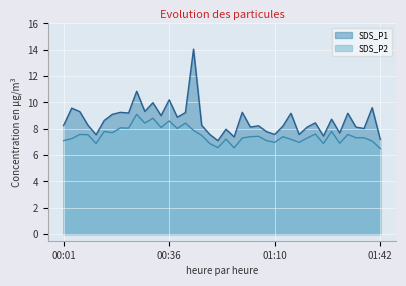

Rank the series by their average value, from lowest to highest.

SDS_P2, SDS_P1